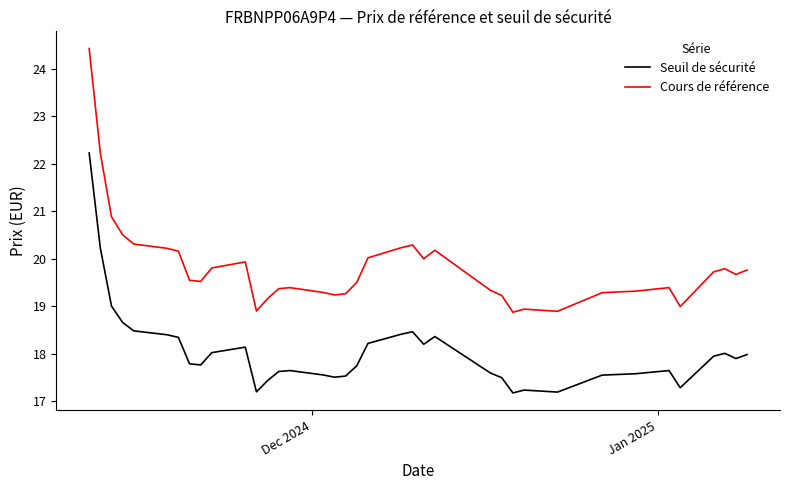

True or false: Seuil de sécurité and Cours de référence intersect in this chart.

False